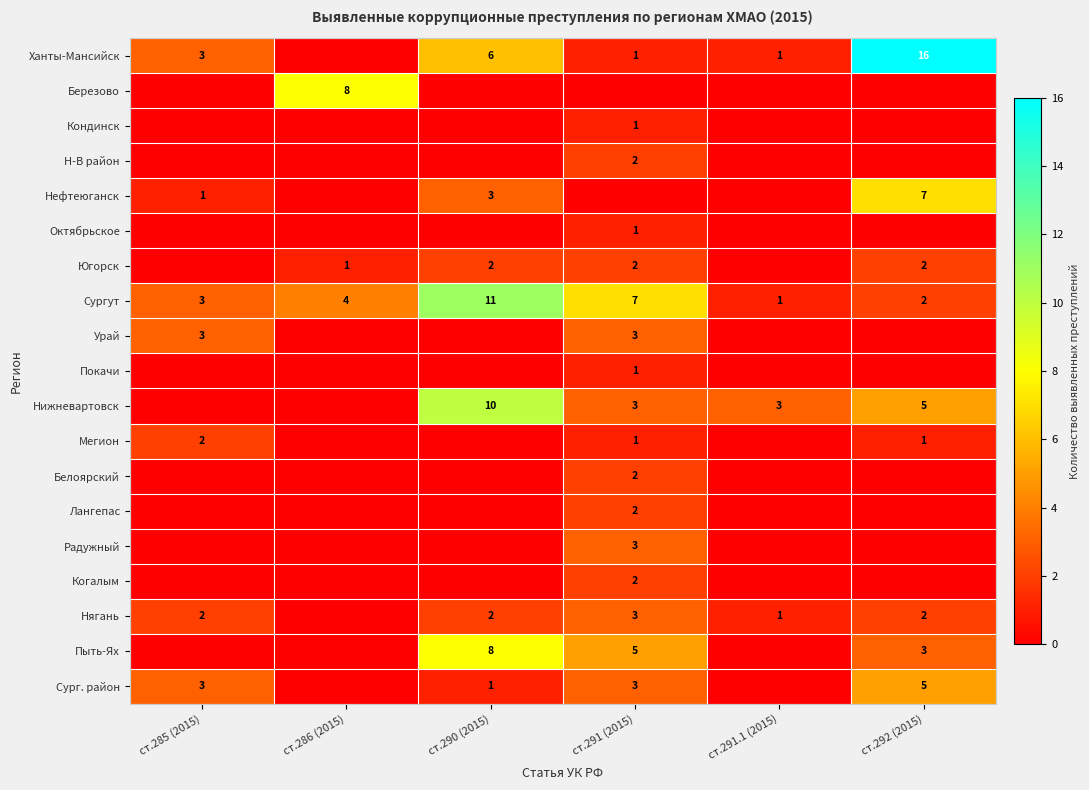

Is it true that Югорск equals 3 at ст.291 (2015)?

False